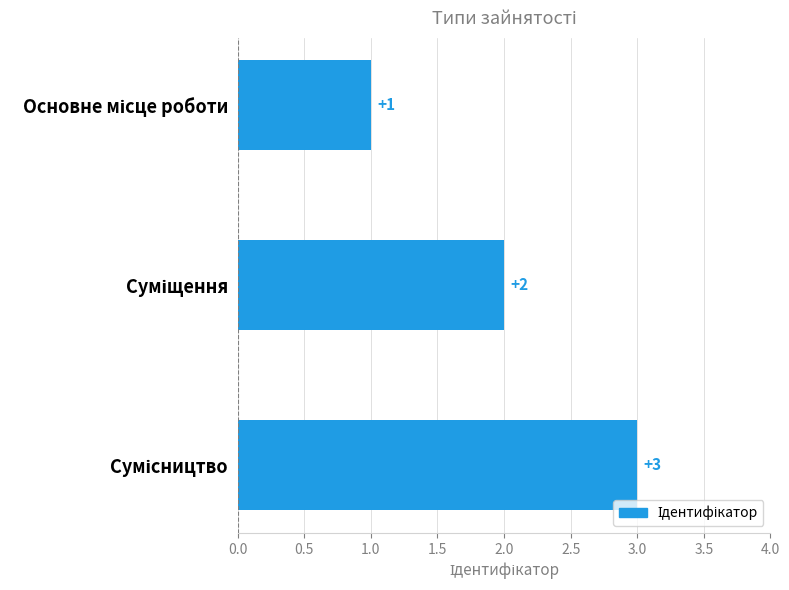

What is the maximum value shown in the chart?

3